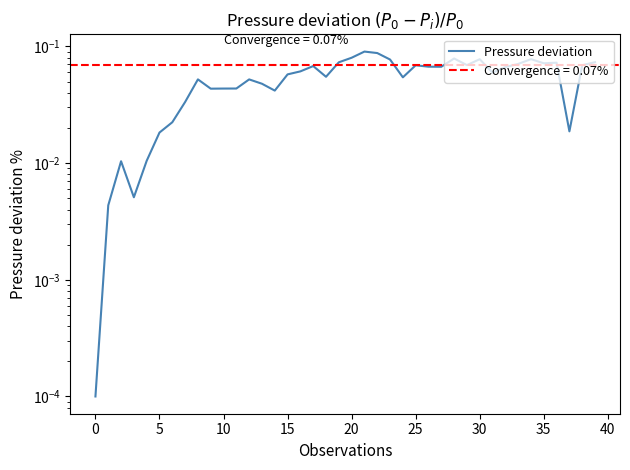

Reading left to right, transcribe all the data shown in this chart.

0.0	0.0	0.0	0.0	0.0	0.0	0.0	0.0	0.1	0.0	0.0	0.0	0.1	0.0	0.0	0.1	0.1	0.1	0.1	0.1	0.1	0.1	0.1	0.1	0.1	0.1	0.1	0.1	0.1	0.1	0.1	0.1	0.1	0.1	0.1	0.1	0.1	0.0	0.1	0.1